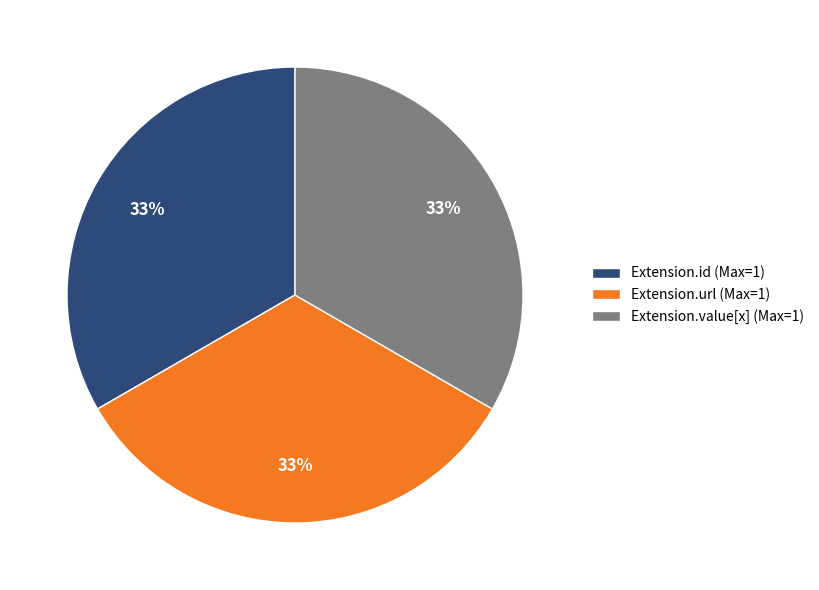

The Extension.value[x] (Max=1) slice represents 33% of the pie. True or false?

True